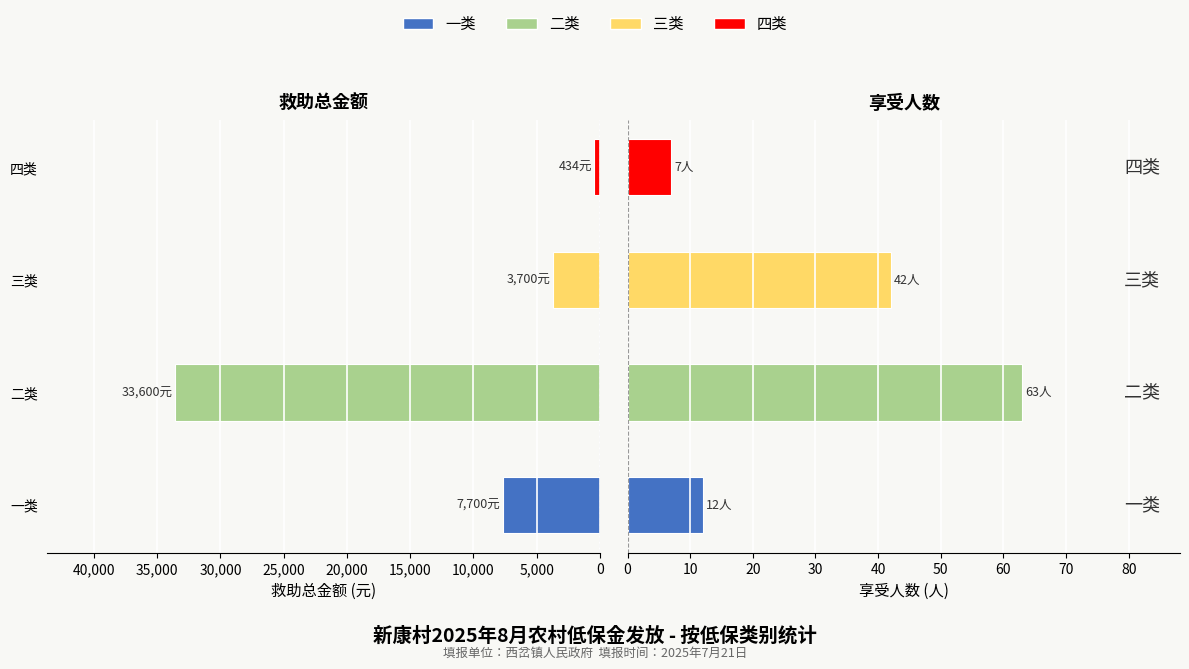

What is the value of the 享受人数 bar at the 2nd from the left?

63